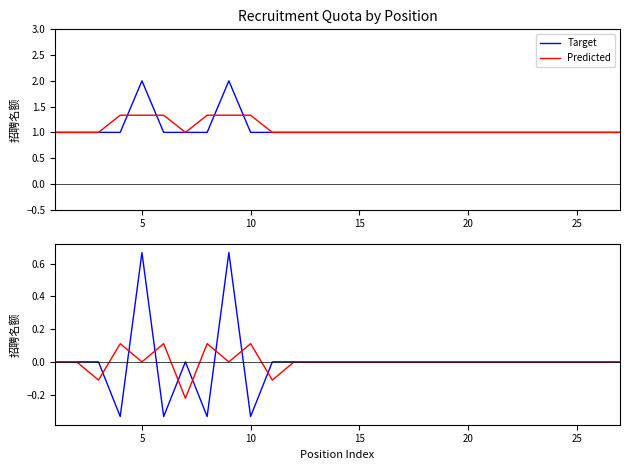

True or false: Predicted has a value of -0.1 at 21.

False